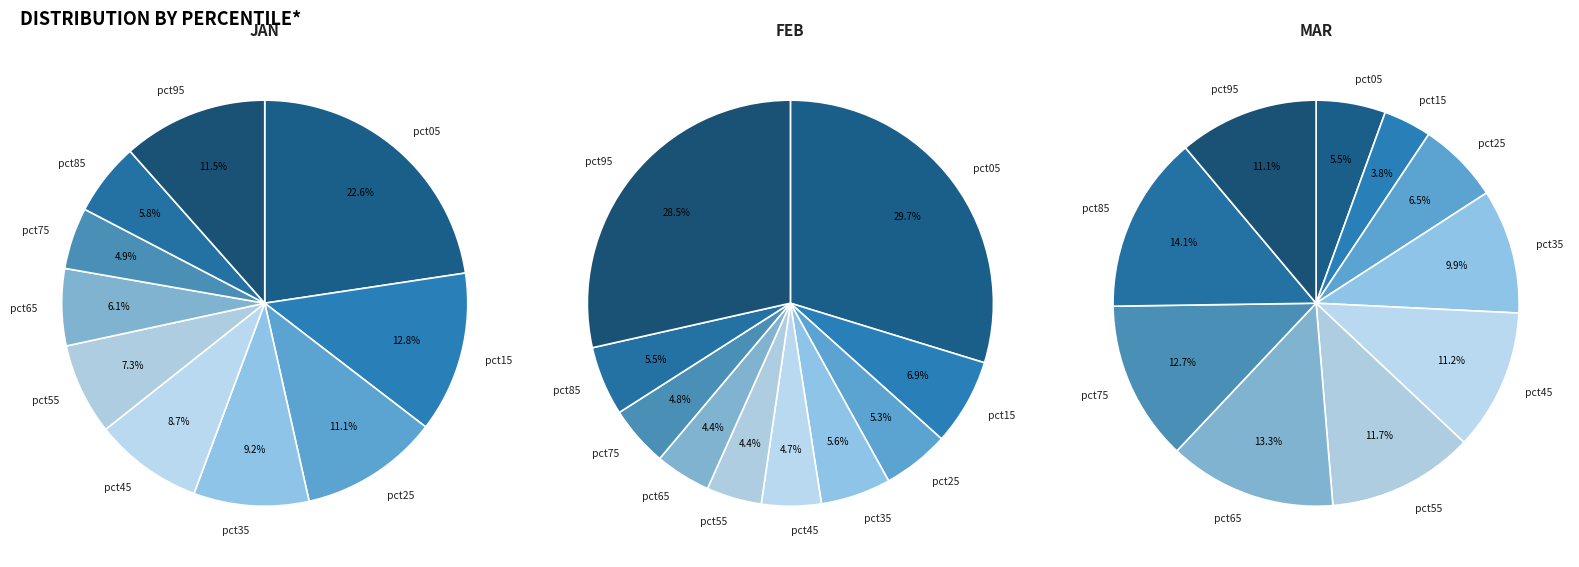

Is it true that pct35 is 9% of the pie?

True